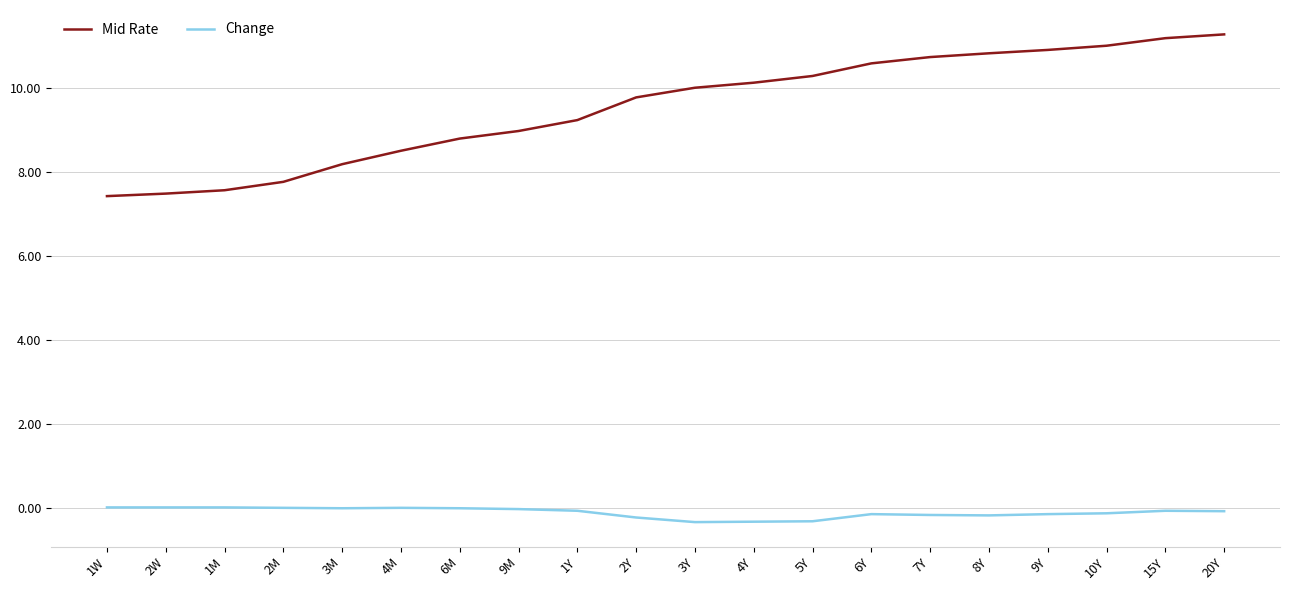

What is the difference between the highest and lowest values at 7Y?

10.9